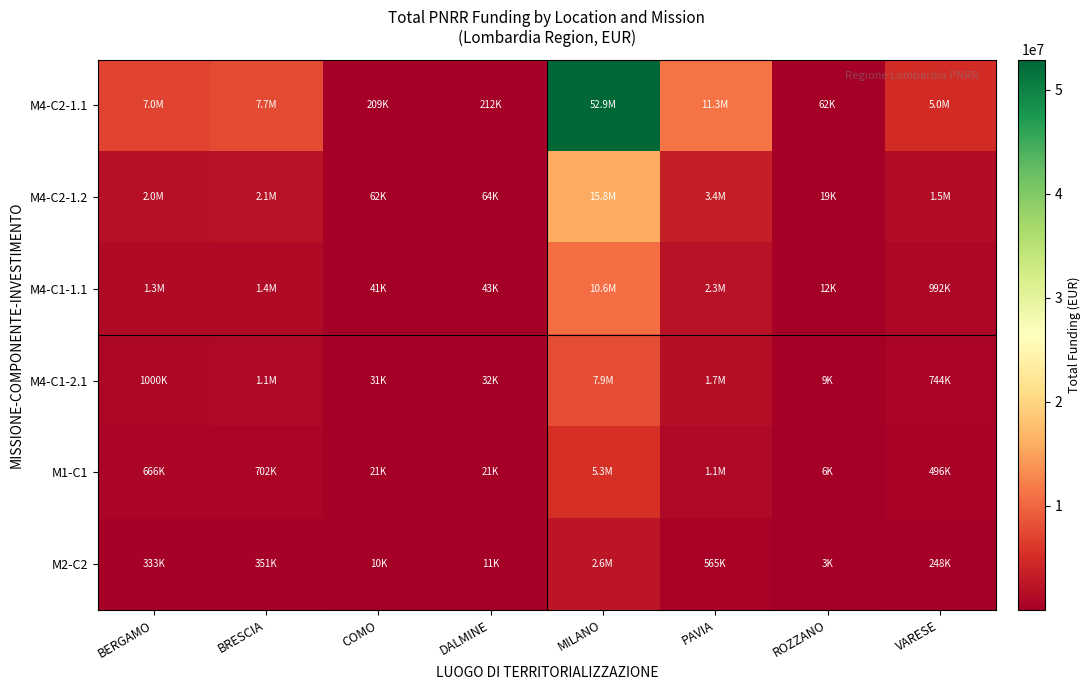

At BRESCIA, list the series in order from largest to smallest.

M4-C2-1.1, M4-C2-1.2, M4-C1-1.1, M4-C1-2.1, M1-C1, M2-C2